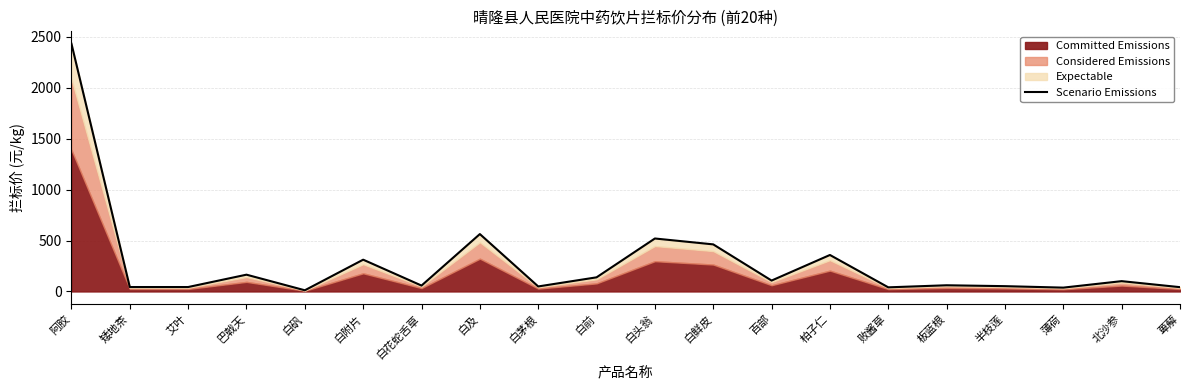

List the labels in order of value, smallest first.

白矾, 薄荷, 败酱草, 萆薢, 矮地茶, 艾叶, 白茅根, 半枝莲, 白花蛇舌草, 板蓝根, 北沙参, 百部, 白前, 巴戟天, 白附片, 柏子仁, 白鲜皮, 白头翁, 白及, 阿胶